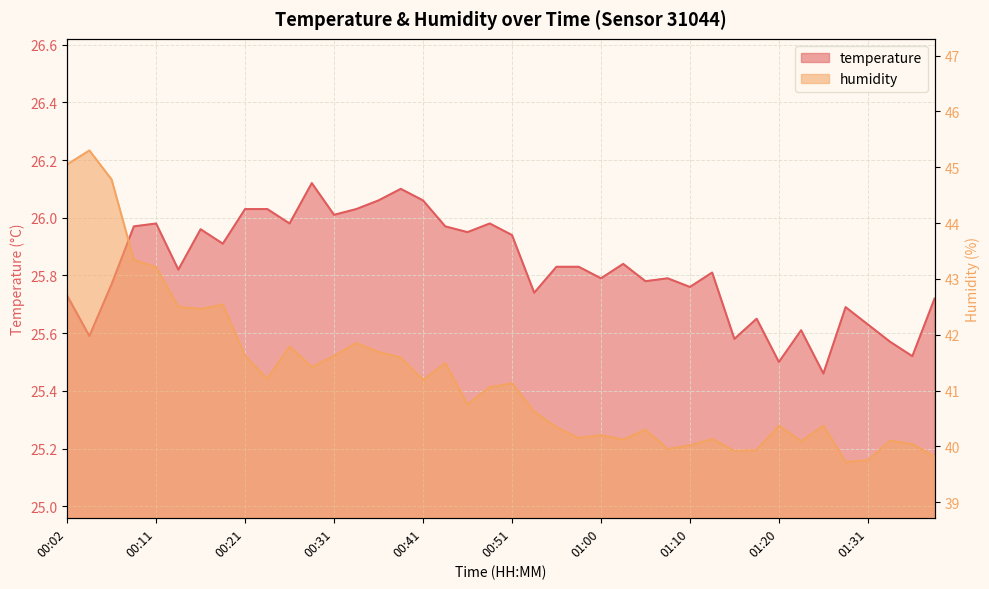

What is the total value across all series at 00:43?

67.5